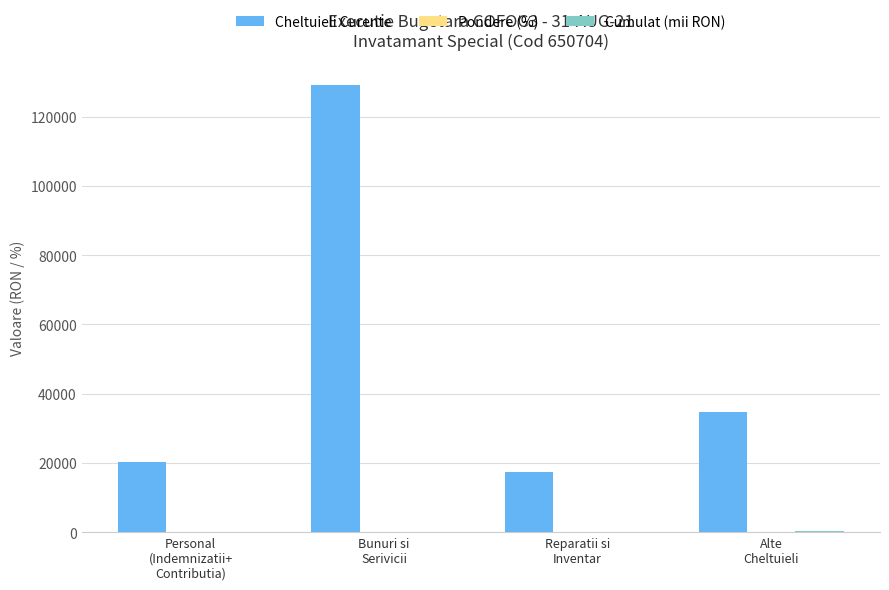

Which series has the largest total across all categories?

Cheltuieli Curente